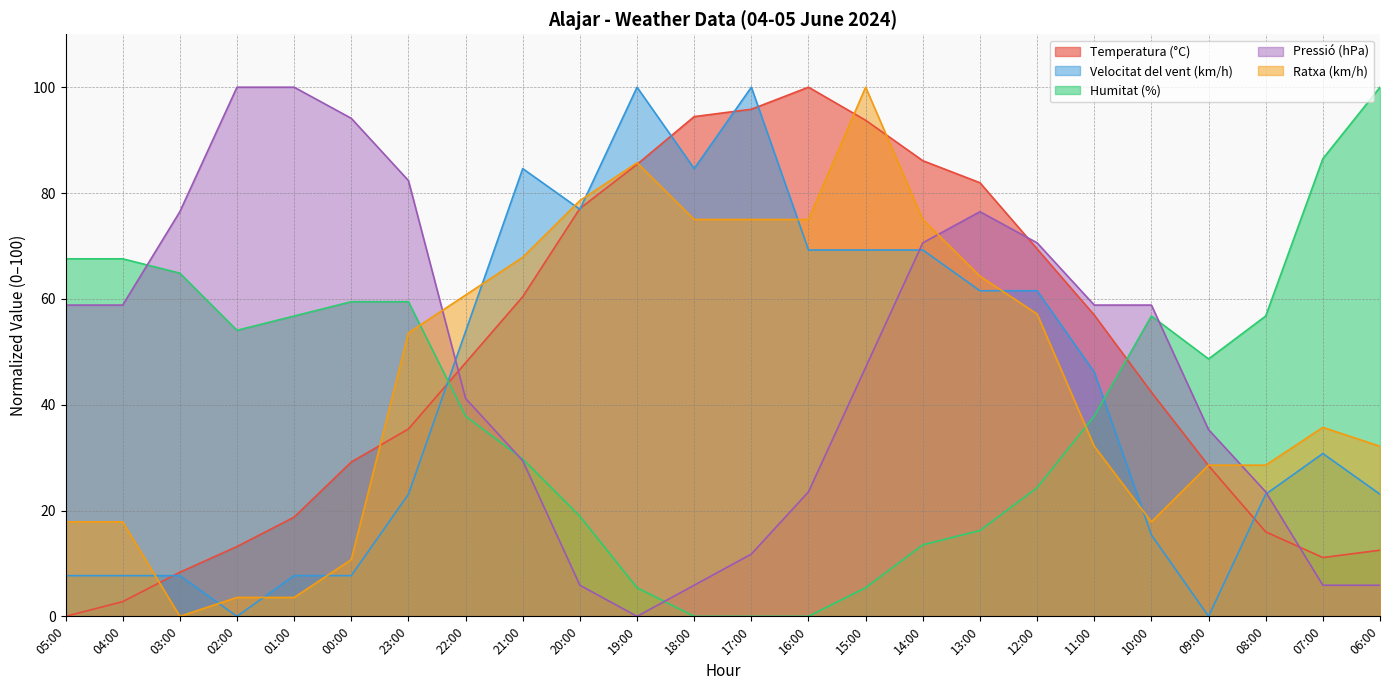

Reading left to right, what are all the values shown in this chart?

Temperatura (°C): 05:00=0.0	04:00=2.8	03:00=8.3	02:00=13.2	01:00=18.8	00:00=29.2	23:00=35.4	22:00=47.9	21:00=60.4	20:00=77.1	19:00=85.4	18:00=94.4	17:00=95.8	16:00=100.0	15:00=93.7	14:00=86.1	13:00=81.9	12:00=69.4	11:00=56.9	10:00=42.4	09:00=28.5	08:00=16.0	07:00=11.1	06:00=12.5
Velocitat del vent (km/h): 05:00=7.7	04:00=7.7	03:00=7.7	02:00=0.0	01:00=7.7	00:00=7.7	23:00=23.1	22:00=53.8	21:00=84.6	20:00=76.9	19:00=100.0	18:00=84.6	17:00=100.0	16:00=69.2	15:00=69.2	14:00=69.2	13:00=61.5	12:00=61.5	11:00=46.2	10:00=15.4	09:00=0.0	08:00=23.1	07:00=30.8	06:00=23.1
Humitat (%): 05:00=67.6	04:00=67.6	03:00=64.9	02:00=54.1	01:00=56.8	00:00=59.5	23:00=59.5	22:00=37.8	21:00=29.7	20:00=18.9	19:00=5.4	18:00=0.0	17:00=0.0	16:00=0.0	15:00=5.4	14:00=13.5	13:00=16.2	12:00=24.3	11:00=37.8	10:00=56.8	09:00=48.6	08:00=56.8	07:00=86.5	06:00=100.0
Pressió (hPa): 05:00=58.8	04:00=58.8	03:00=76.5	02:00=100.0	01:00=100.0	00:00=94.1	23:00=82.4	22:00=41.2	21:00=29.4	20:00=5.9	19:00=0.0	18:00=5.9	17:00=11.8	16:00=23.5	15:00=47.1	14:00=70.6	13:00=76.5	12:00=70.6	11:00=58.8	10:00=58.8	09:00=35.3	08:00=23.5	07:00=5.9	06:00=5.9
Ratxa (km/h): 05:00=17.9	04:00=17.9	03:00=0.0	02:00=3.6	01:00=3.6	00:00=10.7	23:00=53.6	22:00=60.7	21:00=67.9	20:00=78.6	19:00=85.7	18:00=75.0	17:00=75.0	16:00=75.0	15:00=100.0	14:00=75.0	13:00=64.3	12:00=57.1	11:00=32.1	10:00=17.9	09:00=28.6	08:00=28.6	07:00=35.7	06:00=32.1